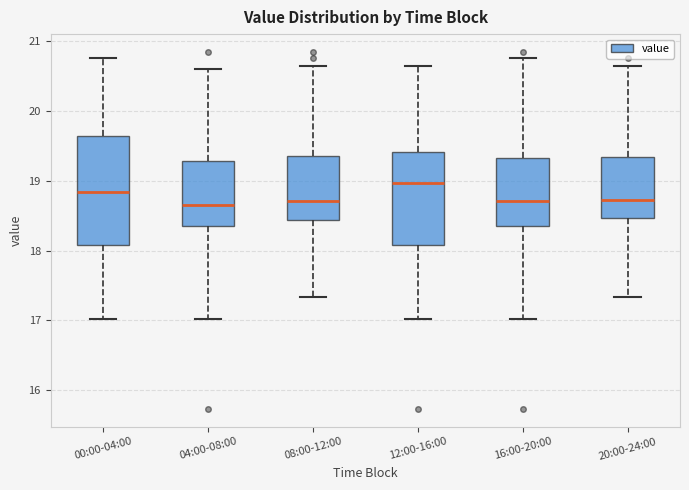

Reading left to right, read every box against the y-axis: the position of its median line, the range the box covers, and the ends of its whiskers. The values are not printed on the chart, so give them approximately, as read against the axis.

00:00-04:00: median 18.8, box 18.1 to 19.6, whiskers 17.0 to 20.8
04:00-08:00: median 18.7, box 18.4 to 19.3, whiskers 17.0 to 20.6
08:00-12:00: median 18.7, box 18.4 to 19.4, whiskers 17.3 to 20.7
12:00-16:00: median 19.0, box 18.1 to 19.4, whiskers 17.0 to 20.7
16:00-20:00: median 18.7, box 18.4 to 19.3, whiskers 17.0 to 20.8
20:00-24:00: median 18.7, box 18.5 to 19.3, whiskers 17.3 to 20.7